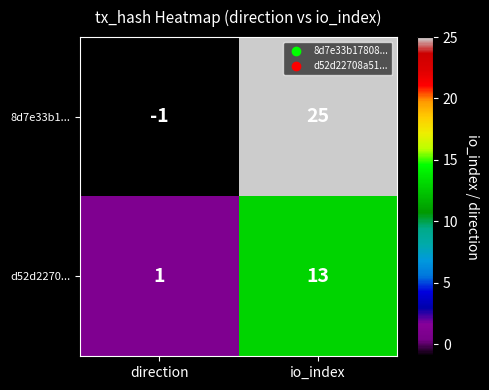

Which label corresponds to the largest value in the chart?

io_index